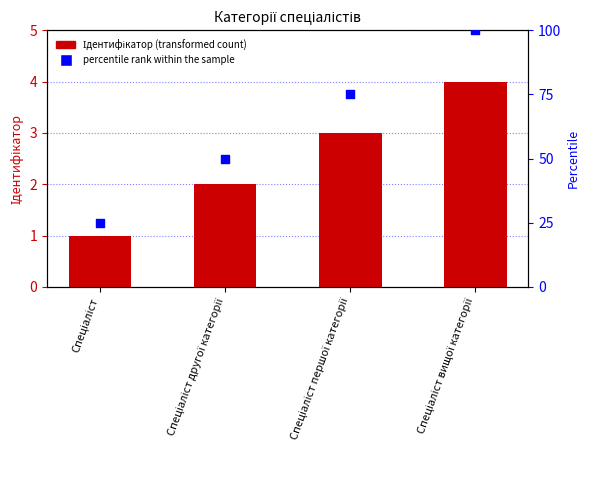

Which series has the widest spread of Y values?

percentile rank within the sample